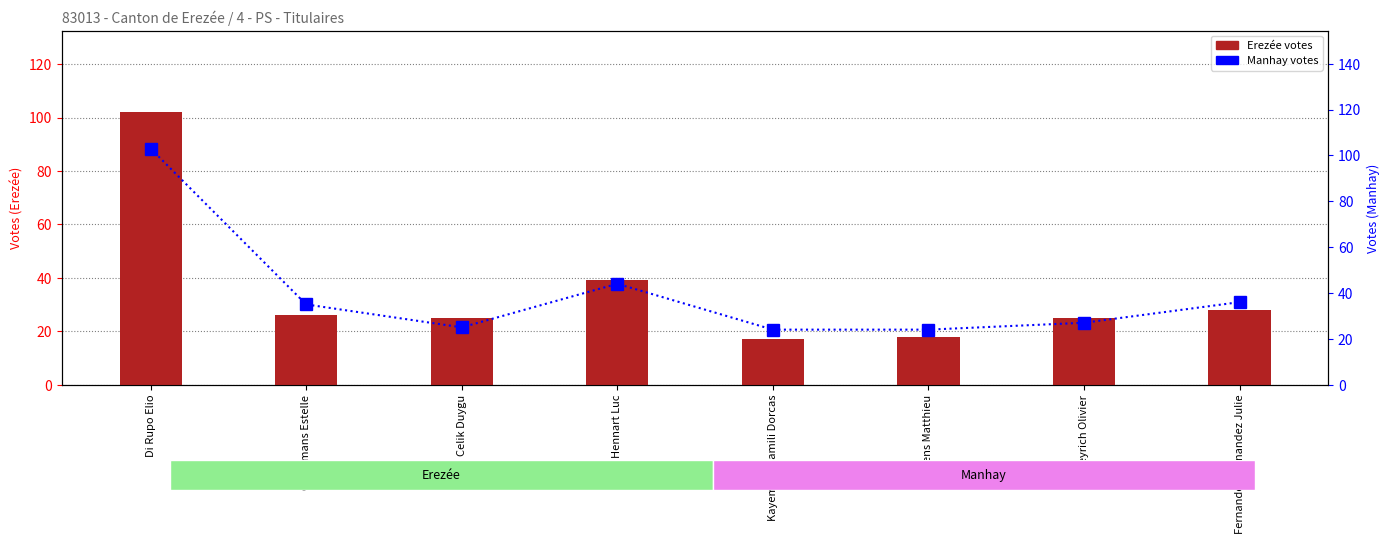

What is the maximum value shown in the chart?

103